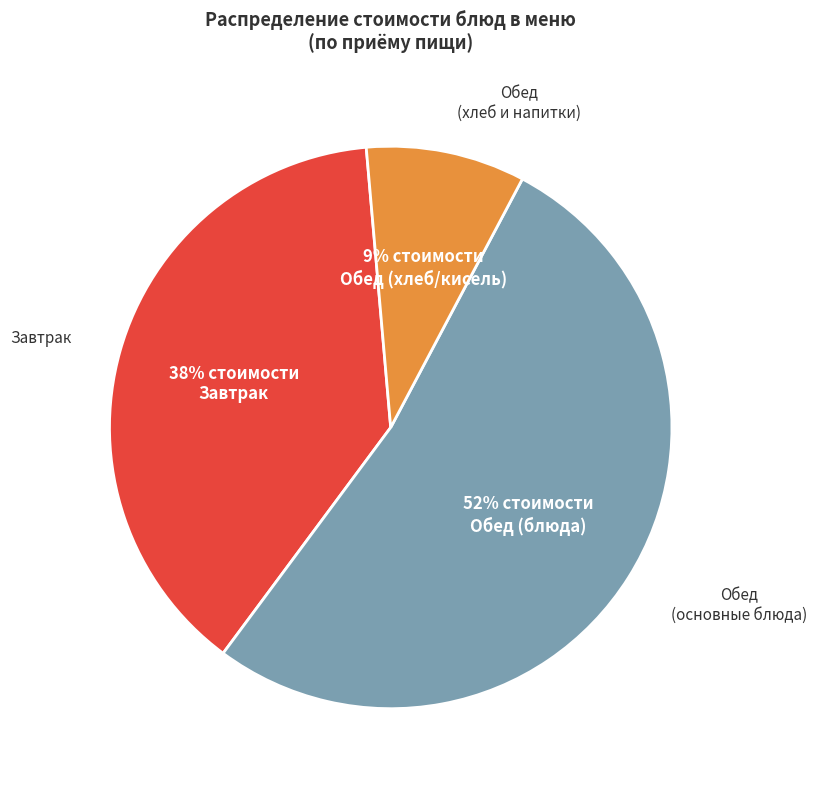

To the nearest percent, what percentage of the pie is Завтрак?

38%